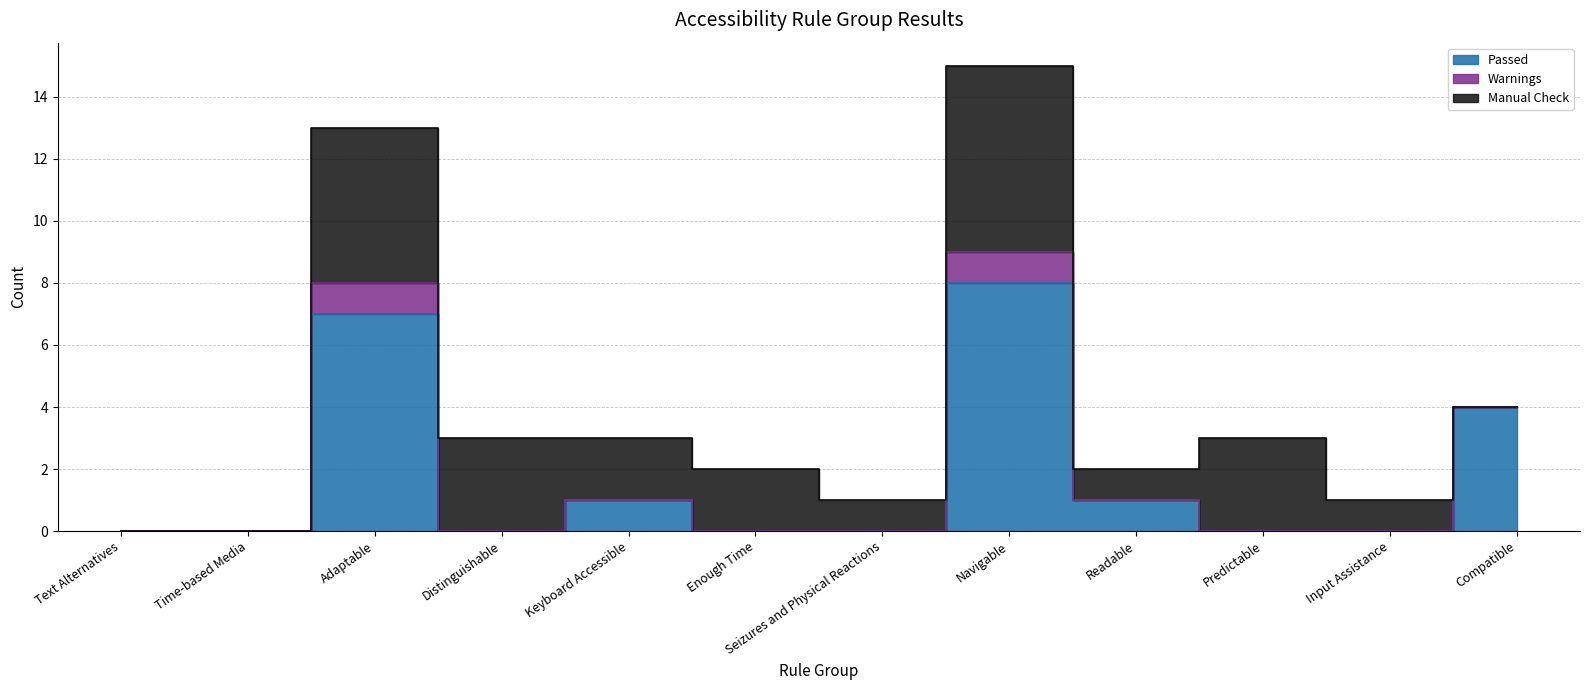

True or false: Warnings and Passed cross at least once.

False